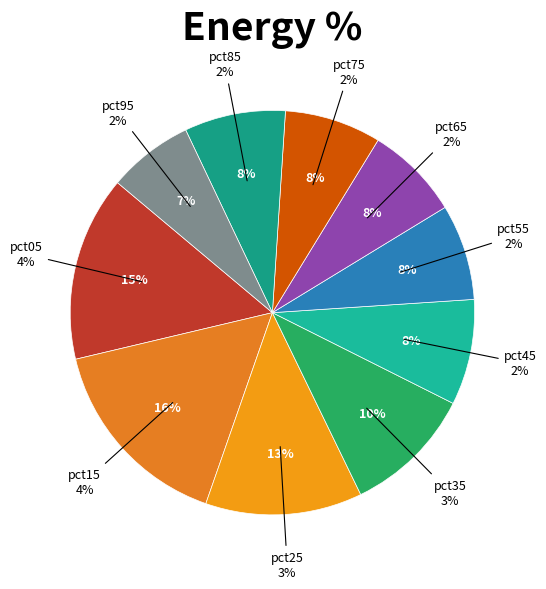

Is pct05 the majority of the pie?

No